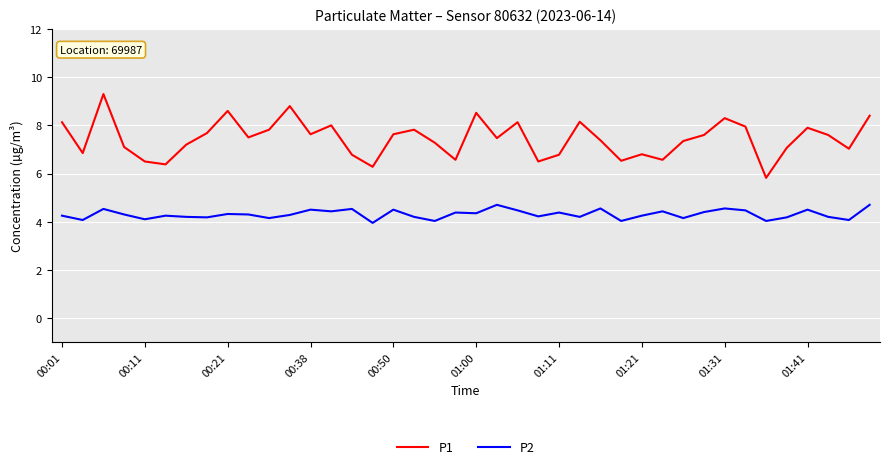

Which series has the largest range (max minus min)?

P1